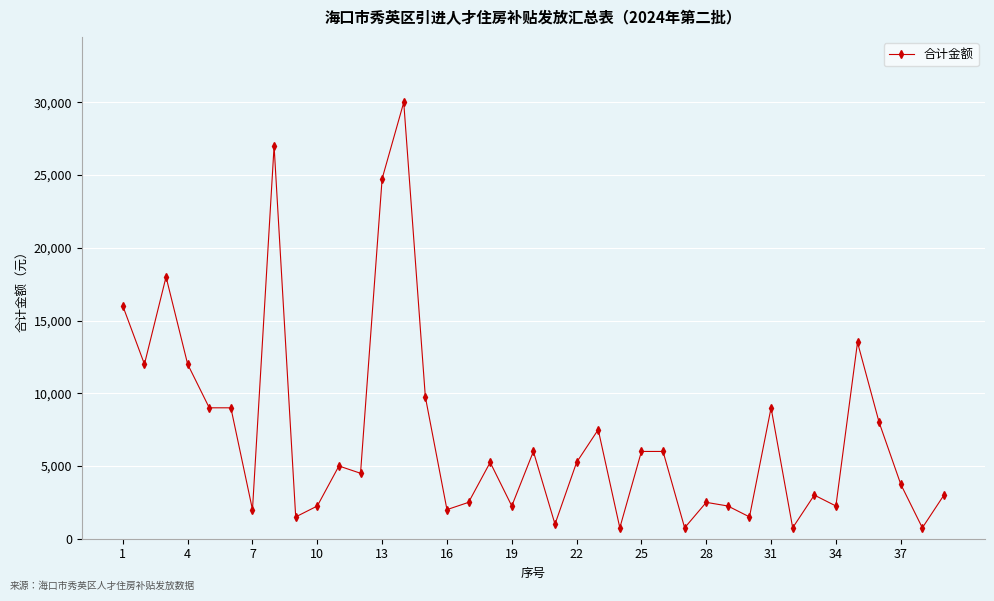

How many data points are less than 5000?

19